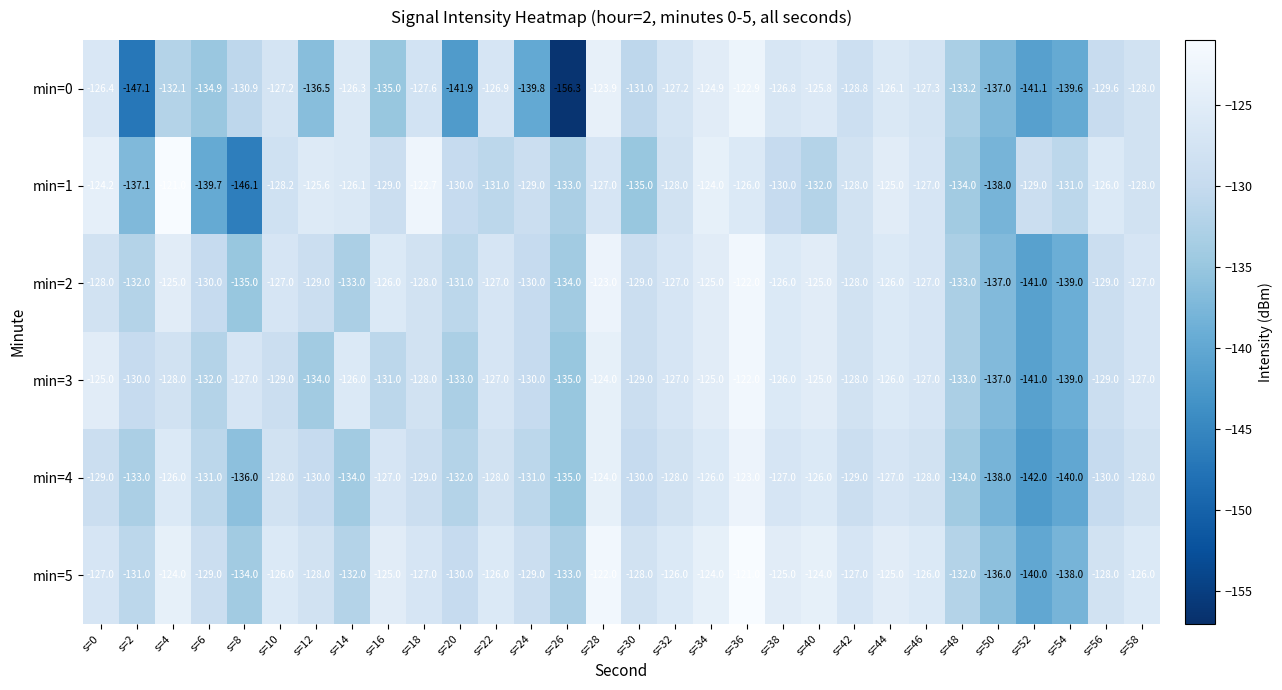

True or false: min=2 has a value of -64.3 at s=40.

False